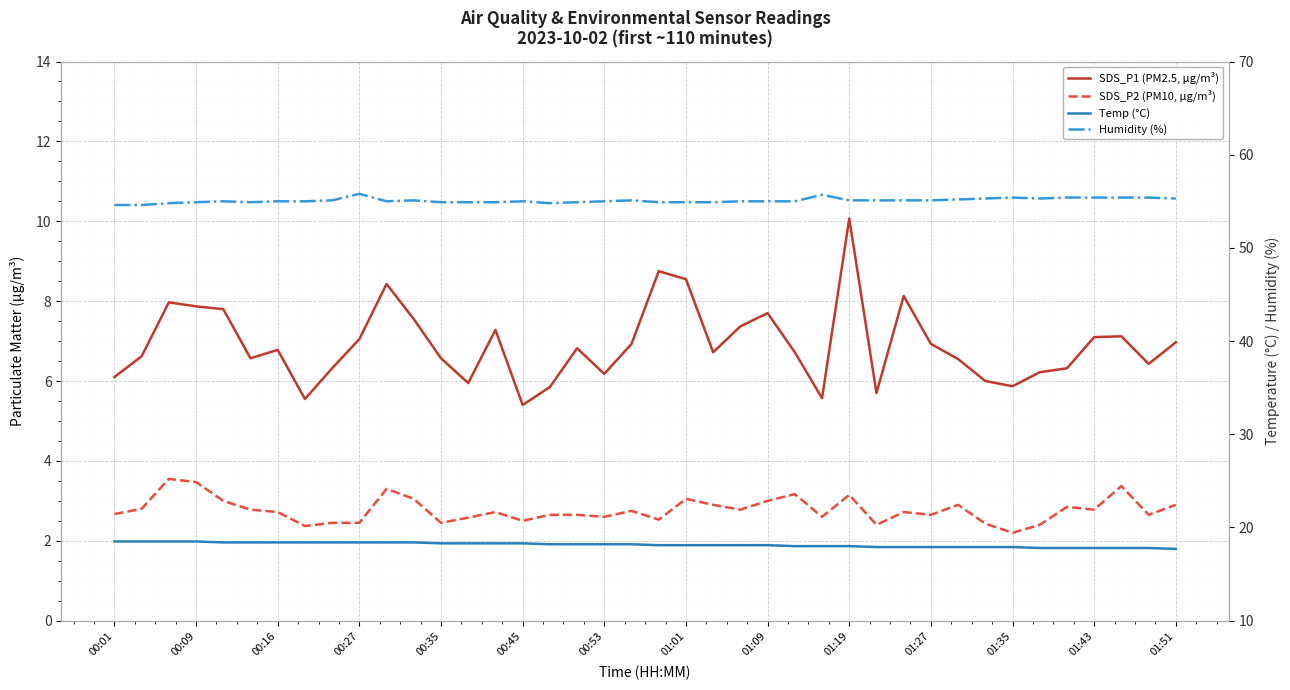

Reading left to right, what are all the values shown in this chart?

SDS_P1 (PM2.5, µg/m³): 6.1	6.6	8.0	7.9	7.8	6.6	6.8	5.5	6.3	7.0	8.4	7.5	6.6	6.0	7.3	5.4	5.8	6.8	6.2	6.9	8.8	8.6	6.7	7.4	7.7	6.7	5.6	10.1	5.7	8.1	6.9	6.5	6.0	5.9	6.2	6.3	7.1	7.1	6.4	7.0
SDS_P2 (PM10, µg/m³): 2.7	2.8	3.5	3.5	3.0	2.8	2.7	2.4	2.5	2.5	3.3	3.0	2.5	2.6	2.7	2.5	2.6	2.6	2.6	2.8	2.5	3.0	2.9	2.8	3.0	3.2	2.6	3.1	2.4	2.7	2.6	2.9	2.4	2.2	2.4	2.9	2.8	3.4	2.6	2.9
Temp (°C): 18.5	18.5	18.5	18.5	18.4	18.4	18.4	18.4	18.4	18.4	18.4	18.4	18.3	18.3	18.3	18.3	18.2	18.2	18.2	18.2	18.1	18.1	18.1	18.1	18.1	18.0	18.0	18.0	17.9	17.9	17.9	17.9	17.9	17.9	17.8	17.8	17.8	17.8	17.8	17.7
Humidity (%): 54.6	54.6	54.8	54.9	55.0	54.9	55.0	55.0	55.1	55.8	55.0	55.1	54.9	54.9	54.9	55.0	54.8	54.9	55.0	55.1	54.9	54.9	54.9	55.0	55.0	55.0	55.7	55.1	55.1	55.1	55.1	55.2	55.3	55.4	55.3	55.4	55.4	55.4	55.4	55.3